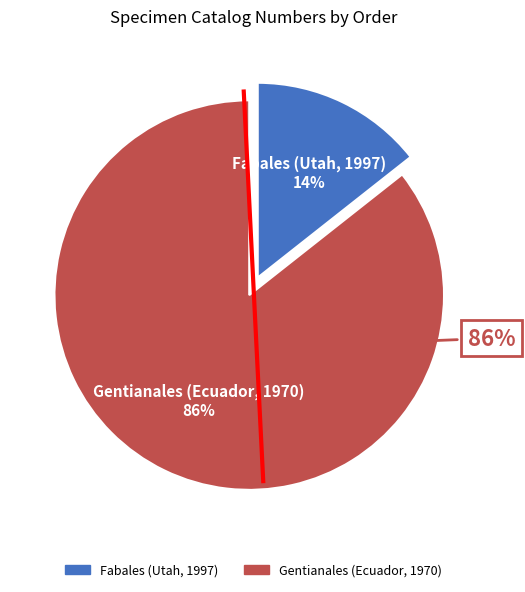

Rank the categories by value from lowest to highest.

Fabales (Utah, 1997), Gentianales (Ecuador, 1970)